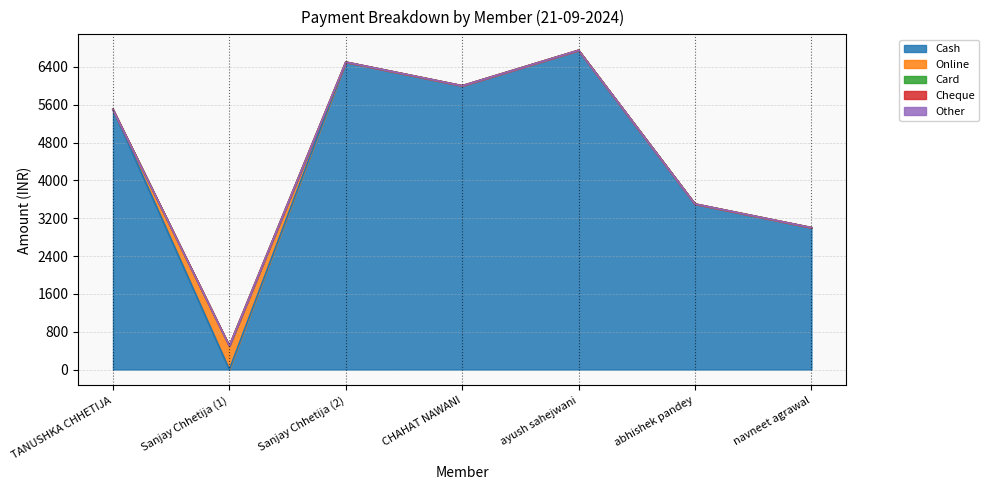

The Other series shows 0 at CHAHAT NAWANI. True or false?

True